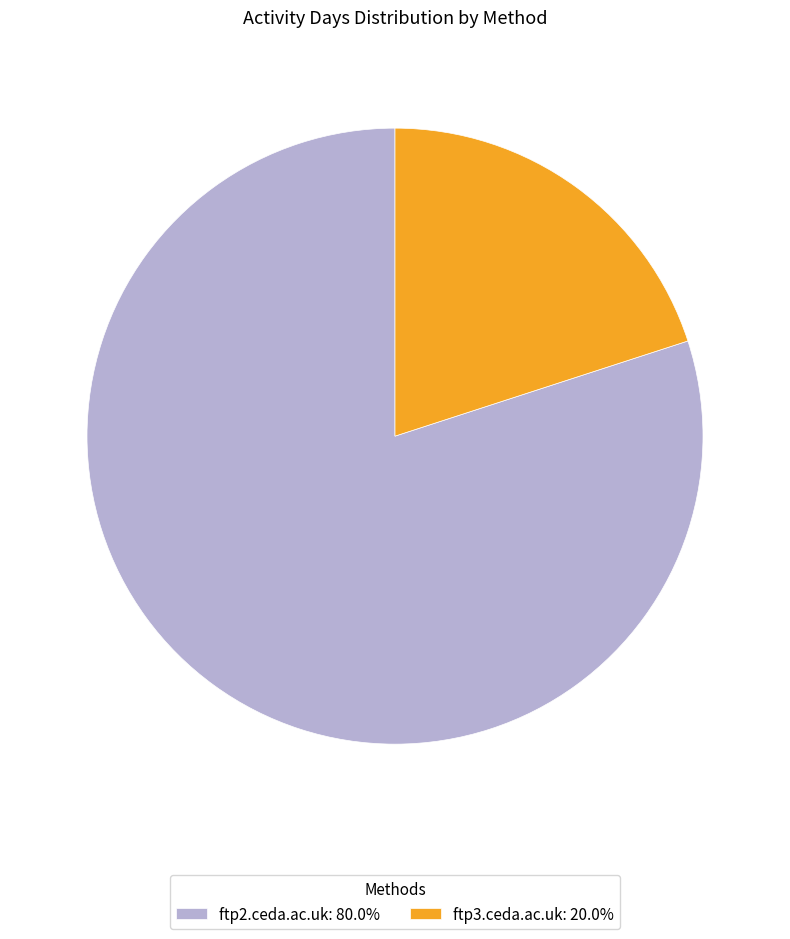

Is the sum of ftp2.ceda.ac.uk: 80.0% and ftp3.ceda.ac.uk: 20.0% greater than half?

Yes